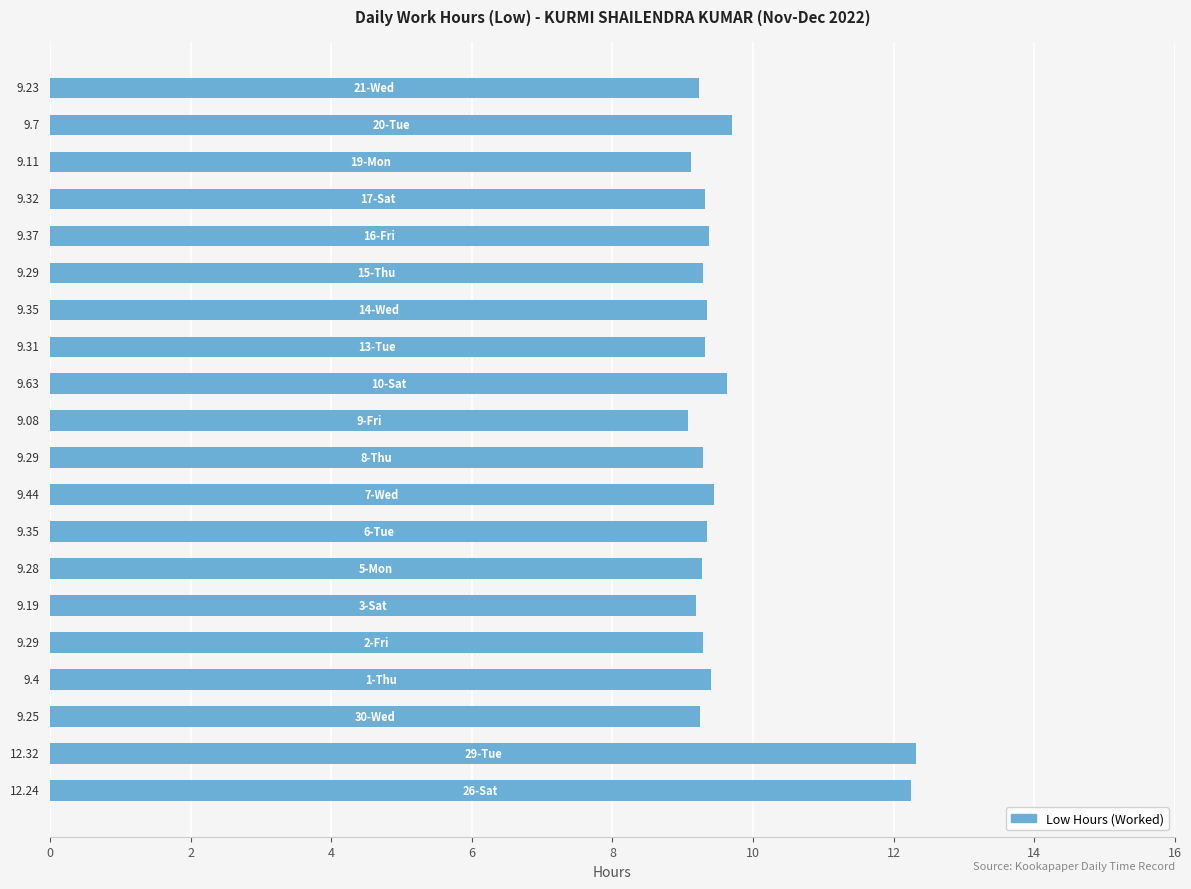

What is the difference between the maximum and minimum values?

3.2